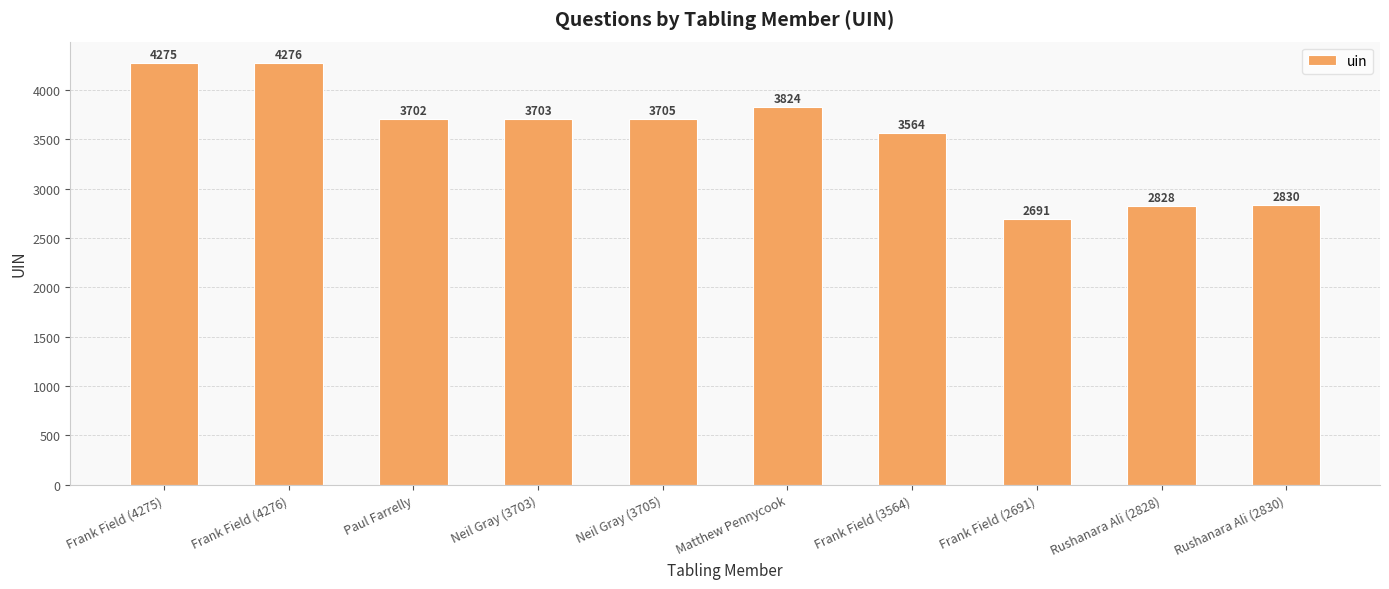

Reading left to right, list all the values displayed in this chart.

Frank Field (4275)=4275	Frank Field (4276)=4276	Paul Farrelly=3702	Neil Gray (3703)=3703	Neil Gray (3705)=3705	Matthew Pennycook=3824	Frank Field (3564)=3564	Frank Field (2691)=2691	Rushanara Ali (2828)=2828	Rushanara Ali (2830)=2830